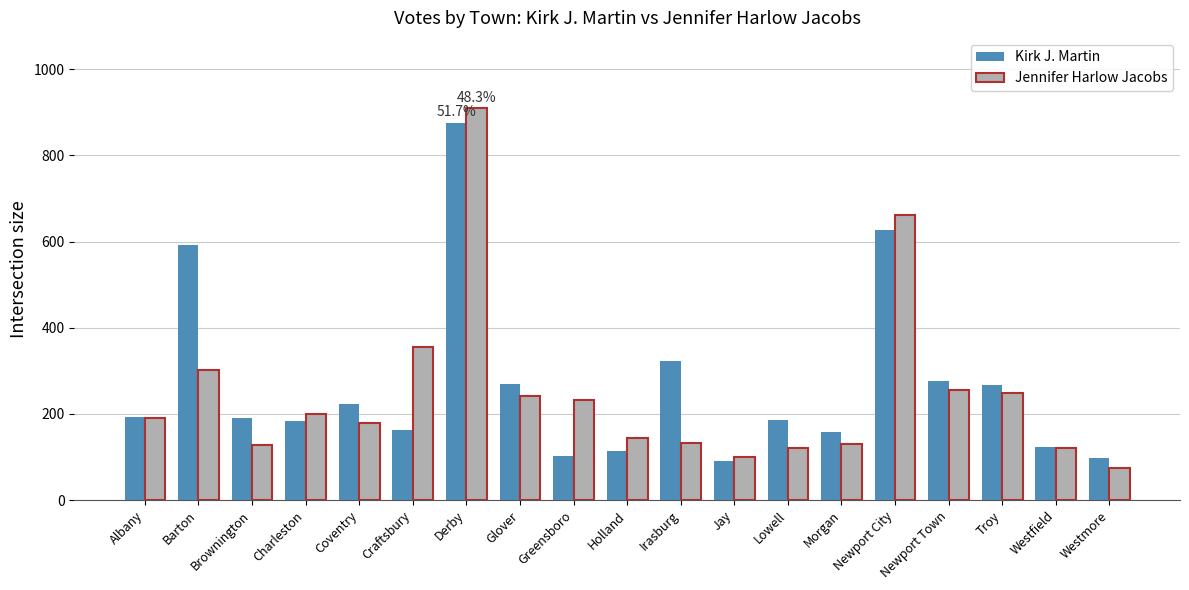

List the series in order of their peak value, highest first.

Jennifer Harlow Jacobs, Kirk J. Martin